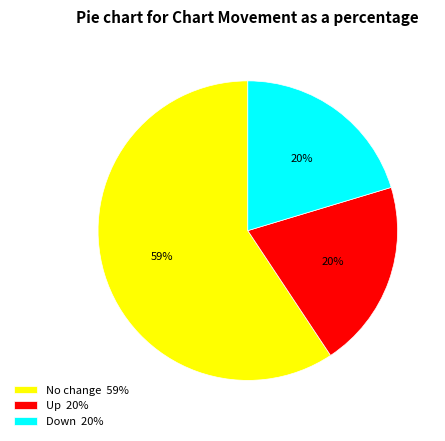

To the nearest percent, what is the average slice percentage?

33%